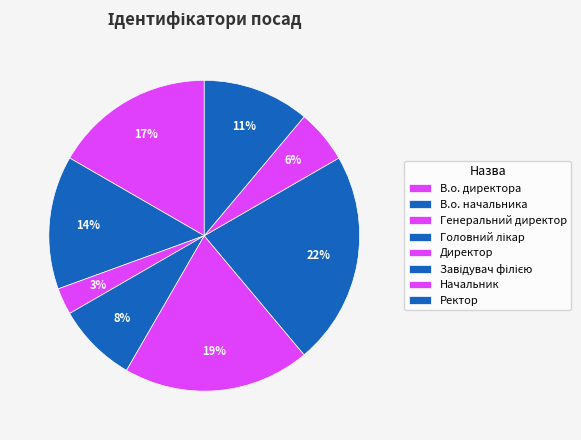

Which slice is the largest?

Завідувач філією